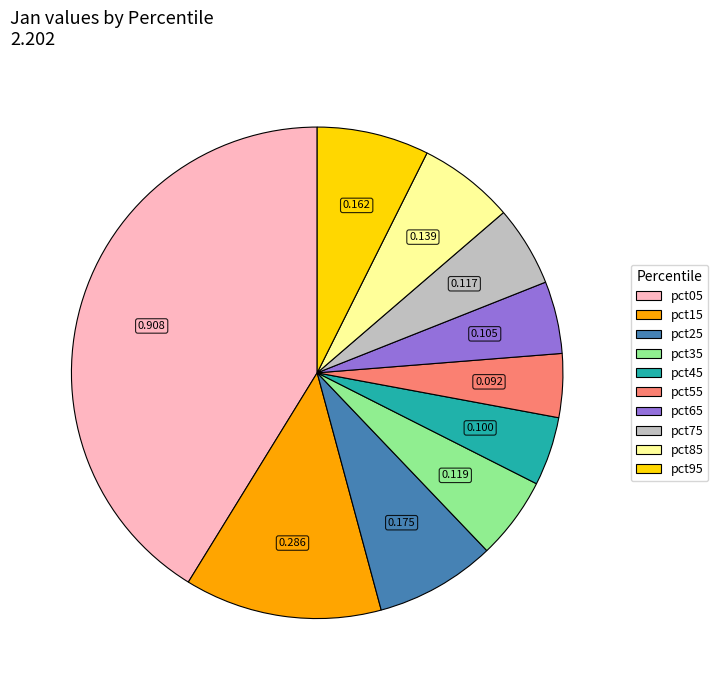

True or false: pct15 accounts for 13% of the total.

True